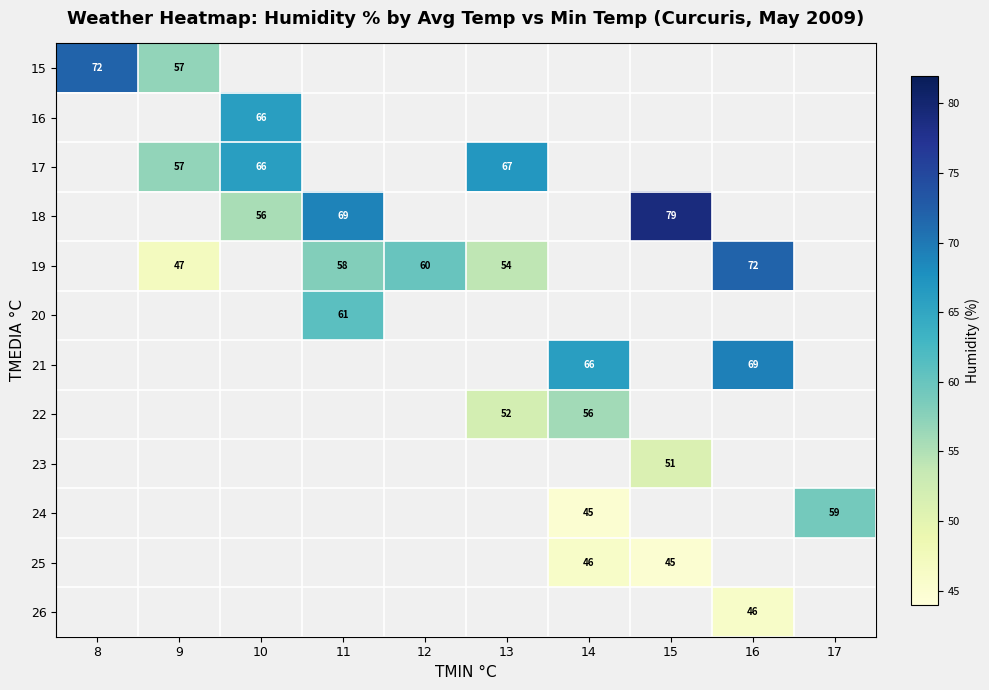

Is the value of 18 at 15 greater than the value of 25 at 15?

Yes